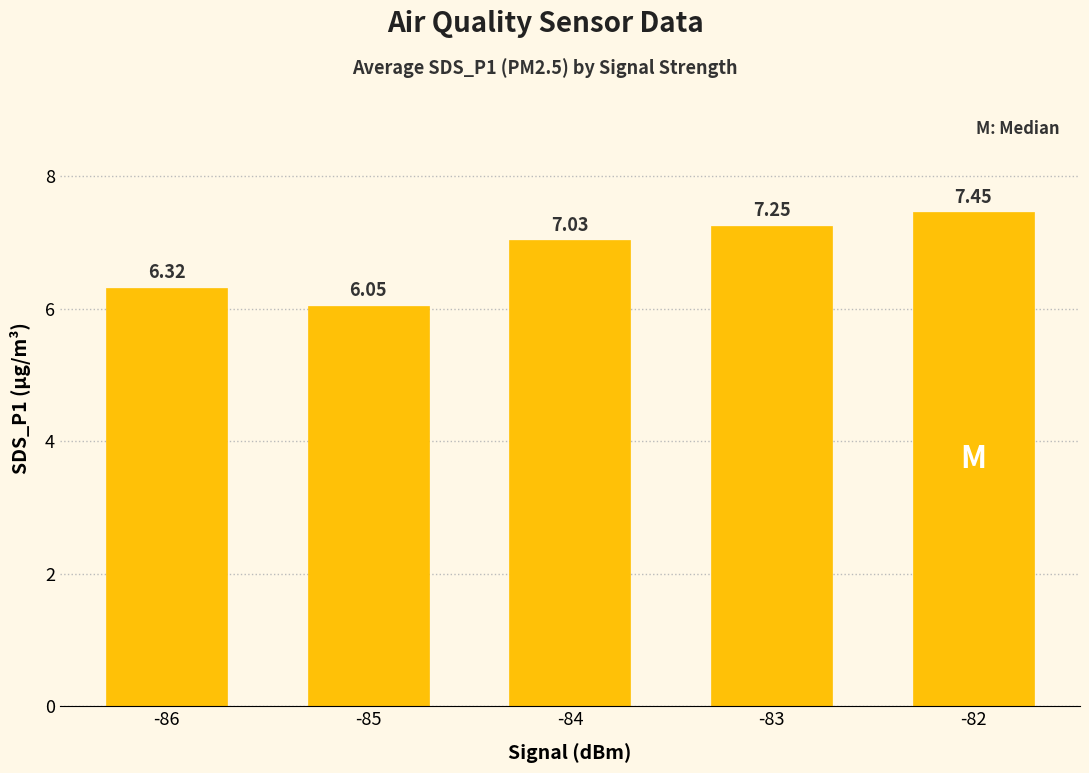

What is the ratio of the value at -82 to the value at -85?

1.2